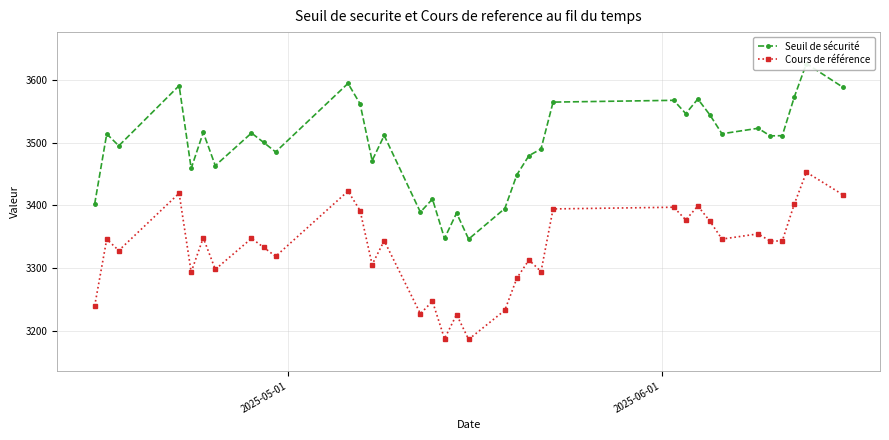

True or false: Seuil de sécurité and Cours de référence cross at least once.

False